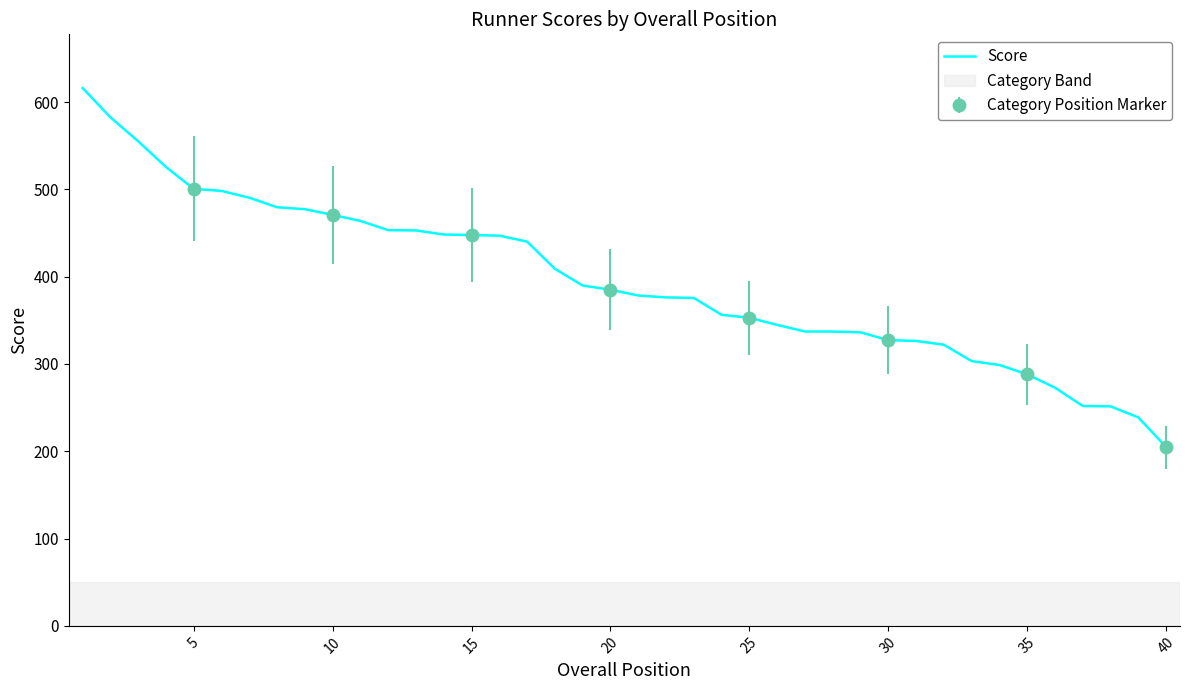

What is the minimum value for Score?

204.8